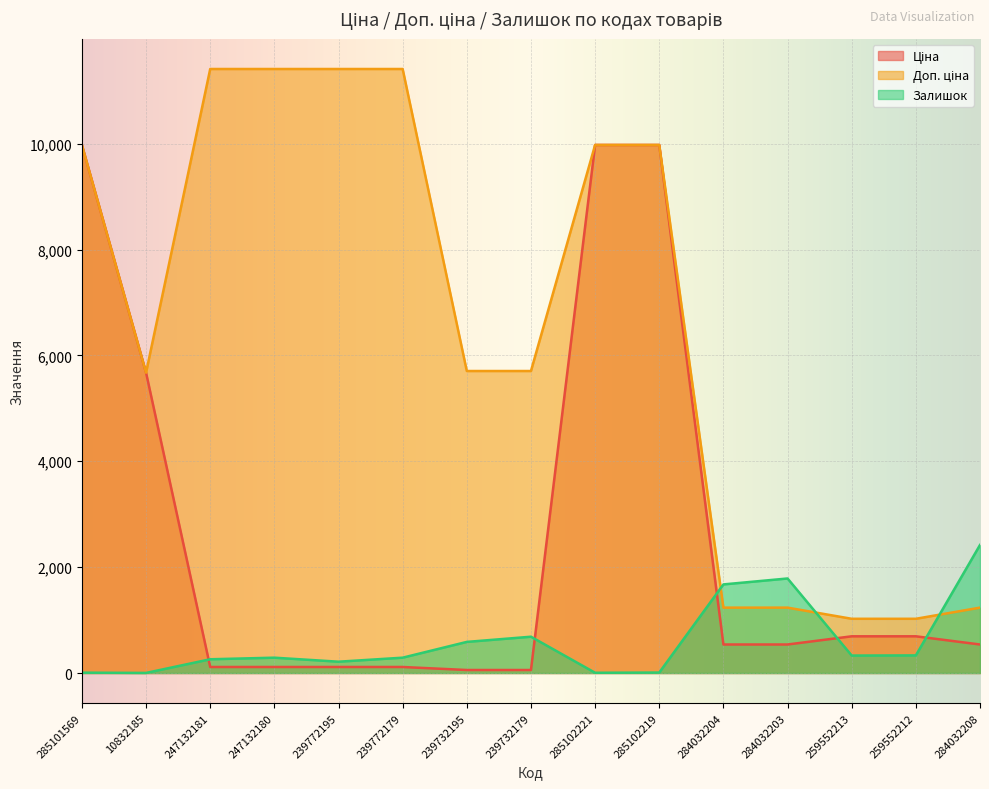

Between 285102219 and 259552213, which series saw the biggest shift?

Ціна